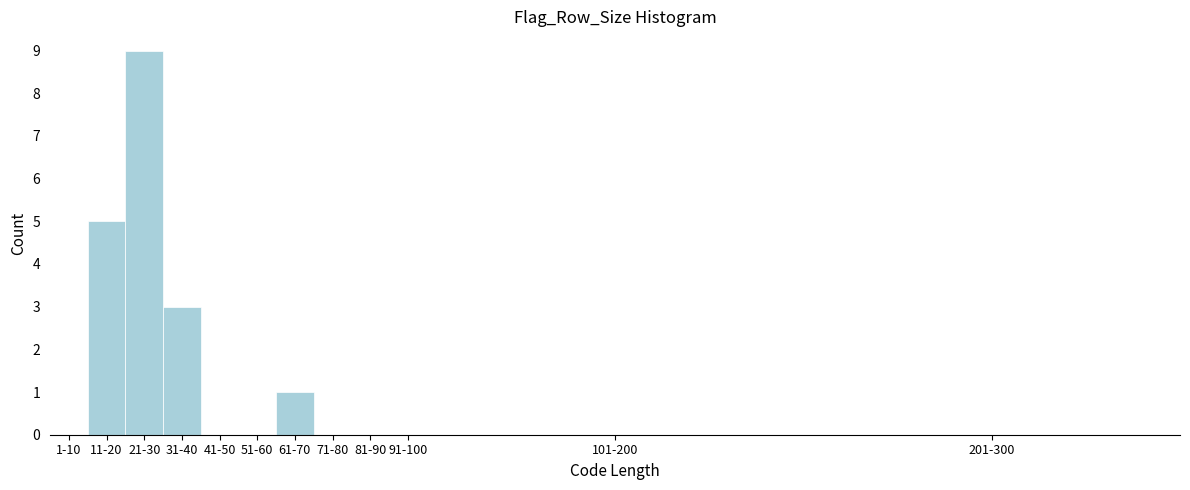

Reading left to right, what are all the values shown in this chart?

1-10=0	11-20=5	21-30=9	31-40=3	41-50=0	51-60=0	61-70=1	71-80=0	81-90=0	91-100=0	101-200=0	201-300=0